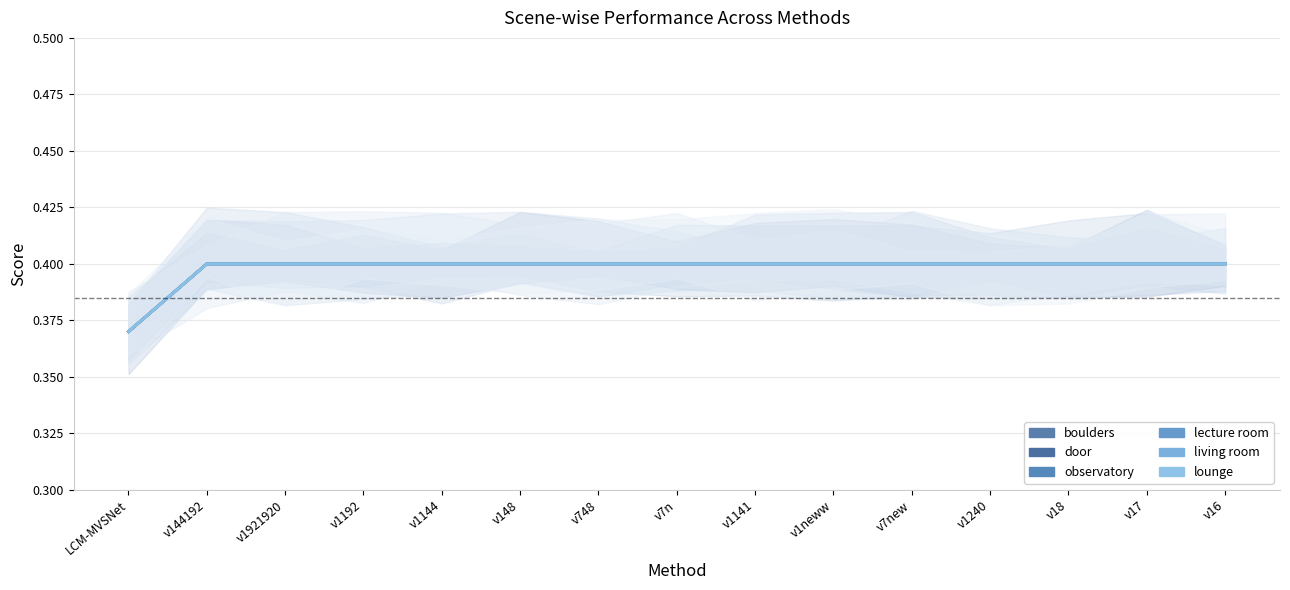

True or false: lounge and boulders cross at least once.

False